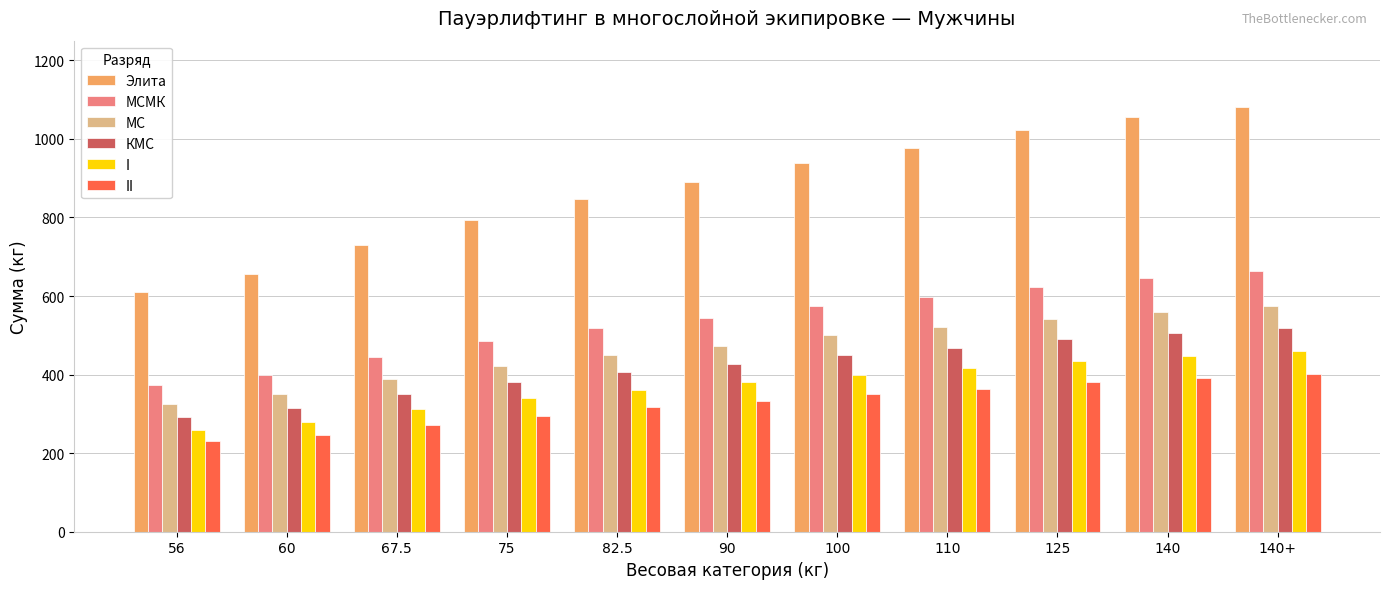

What is the difference between the МСМК values at 90 and 140+?

117.5